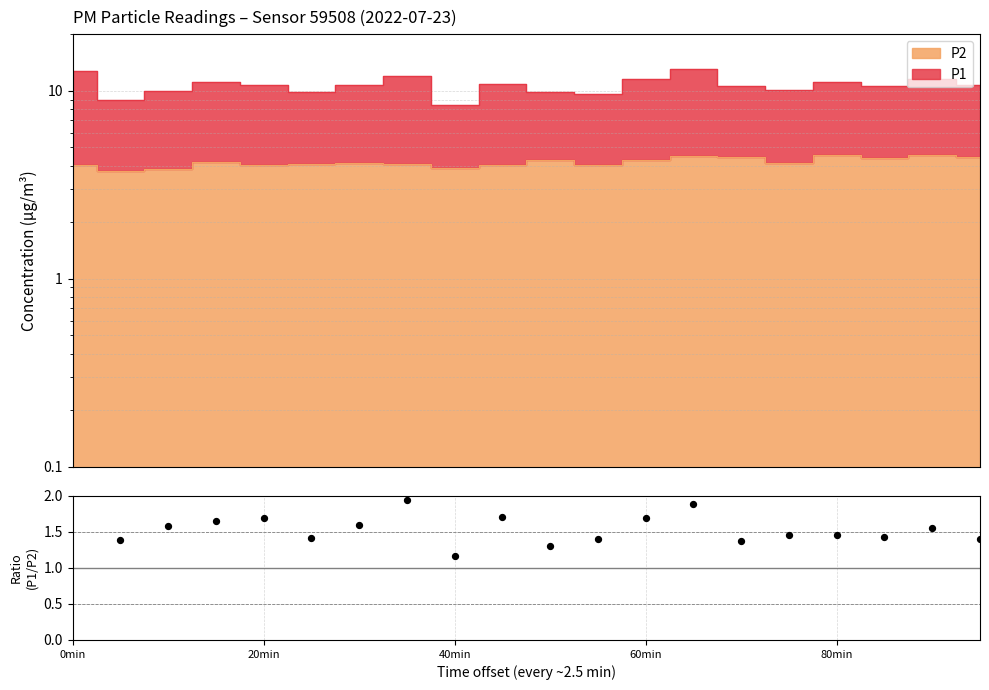

What is the ratio of the value at 11 to the value at 20min?

1.0